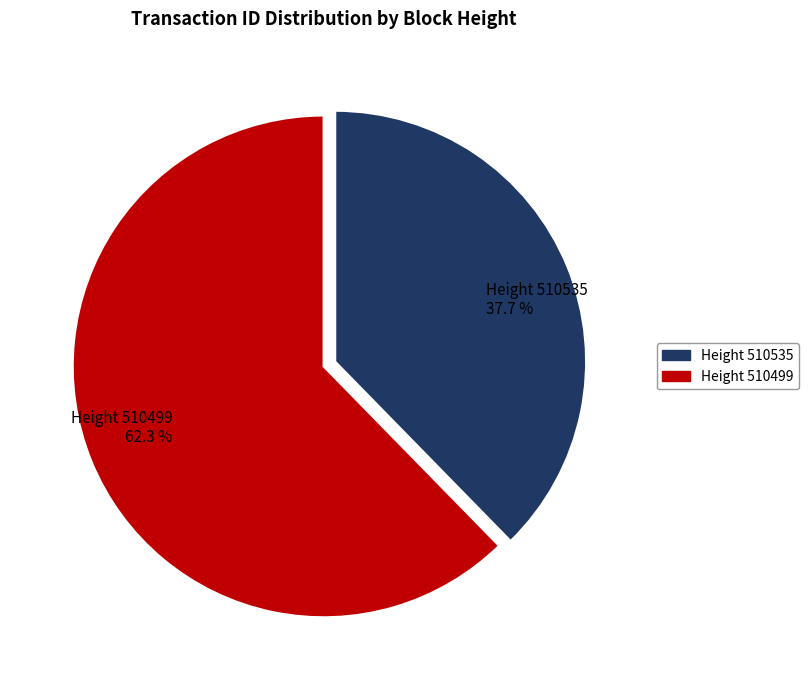

Which slice is the largest?

Height 510499